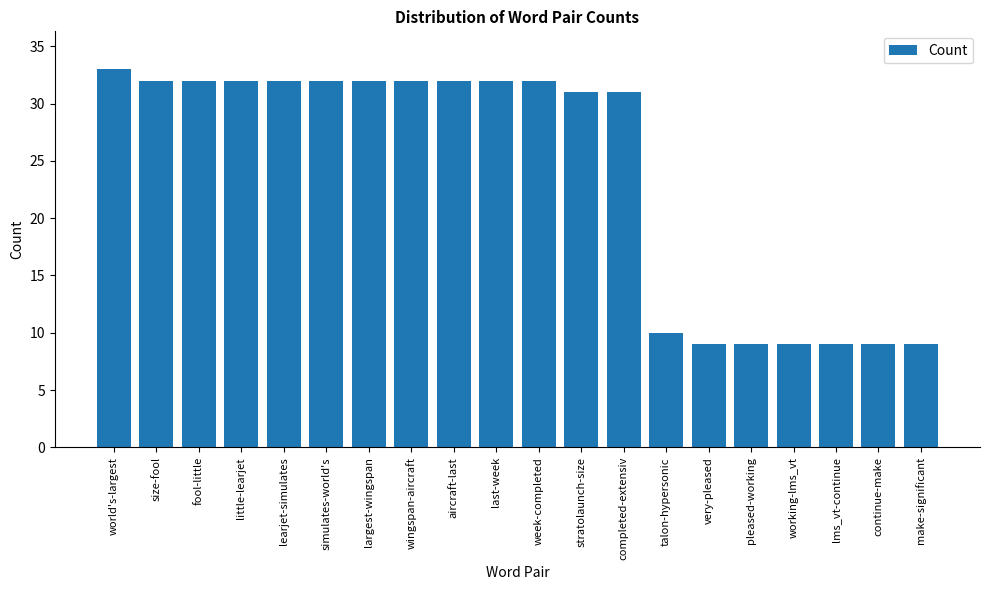

Does the chart contain stacked bars?

No